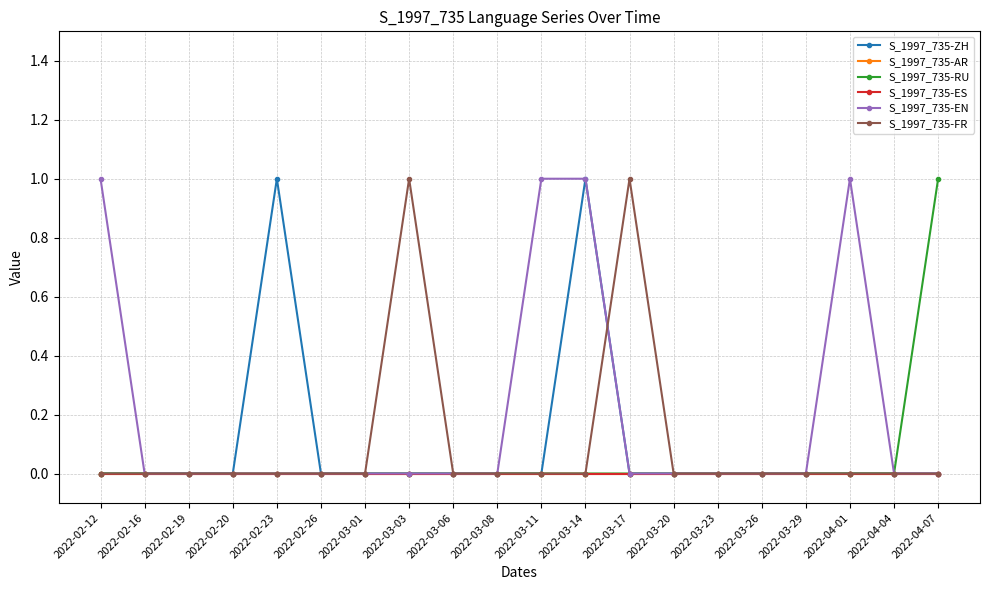

True or false: S_1997_735-ZH has more than 1 points higher than both neighbors.

True